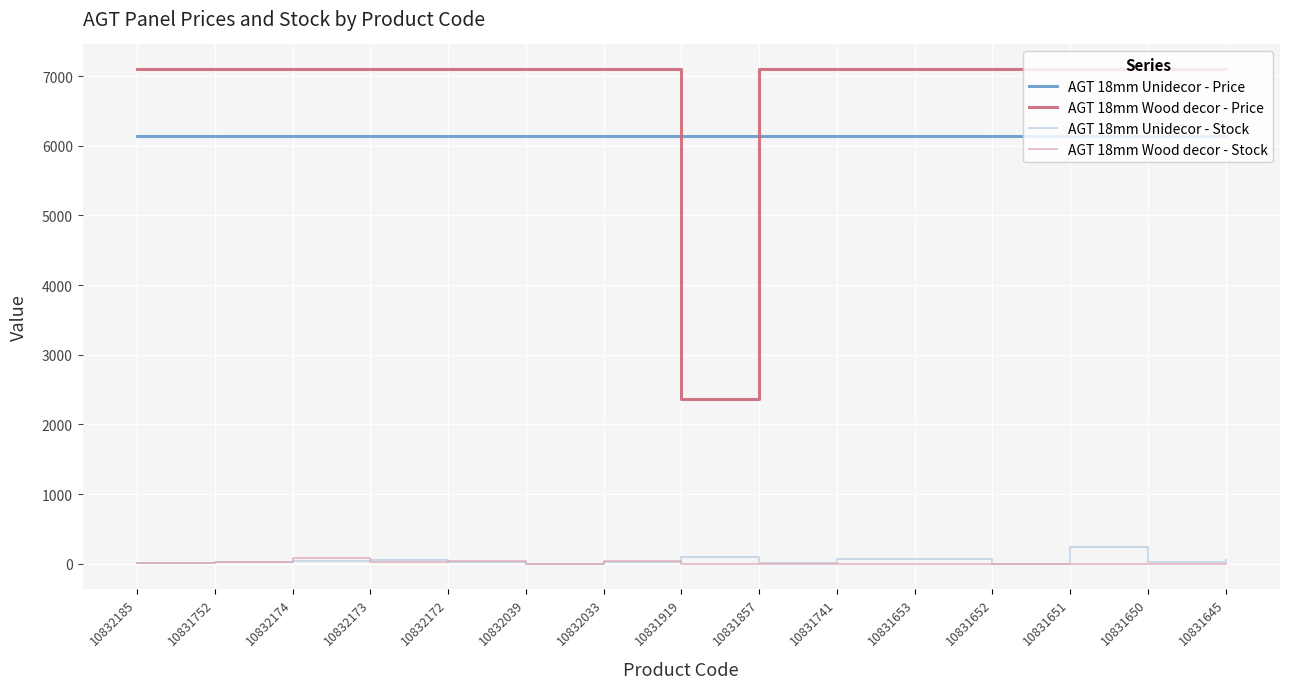

Which series has the largest range (max minus min)?

AGT 18mm Wood decor - Price